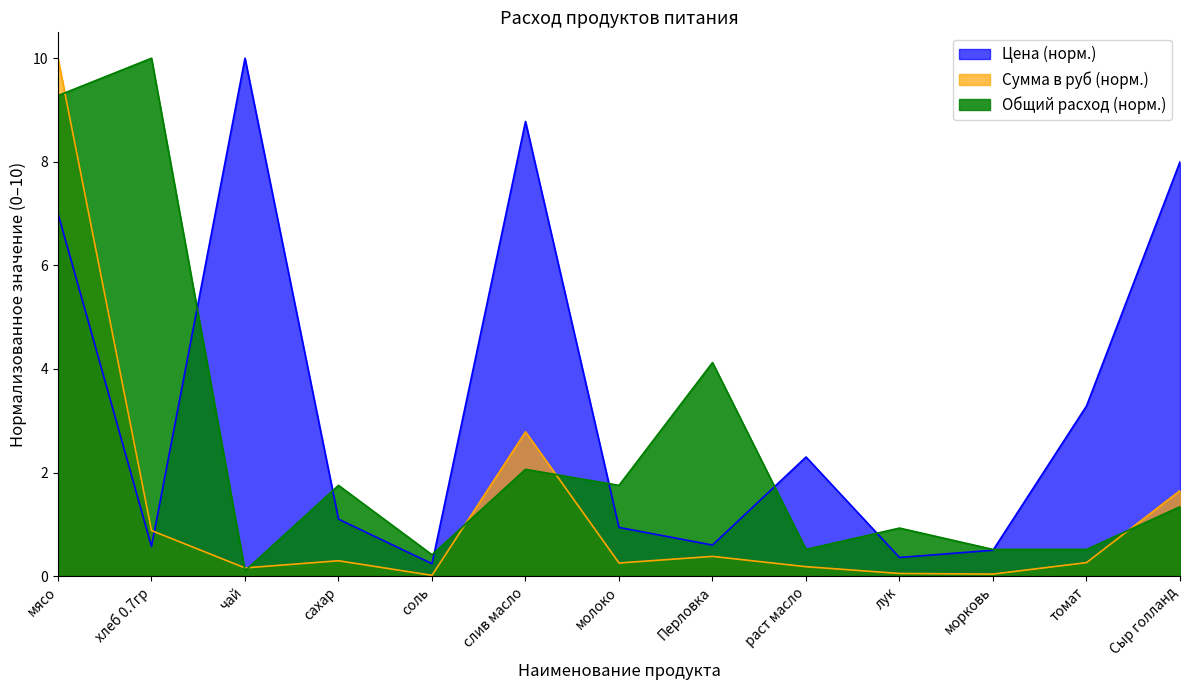

How many lines are shown in the chart?

3